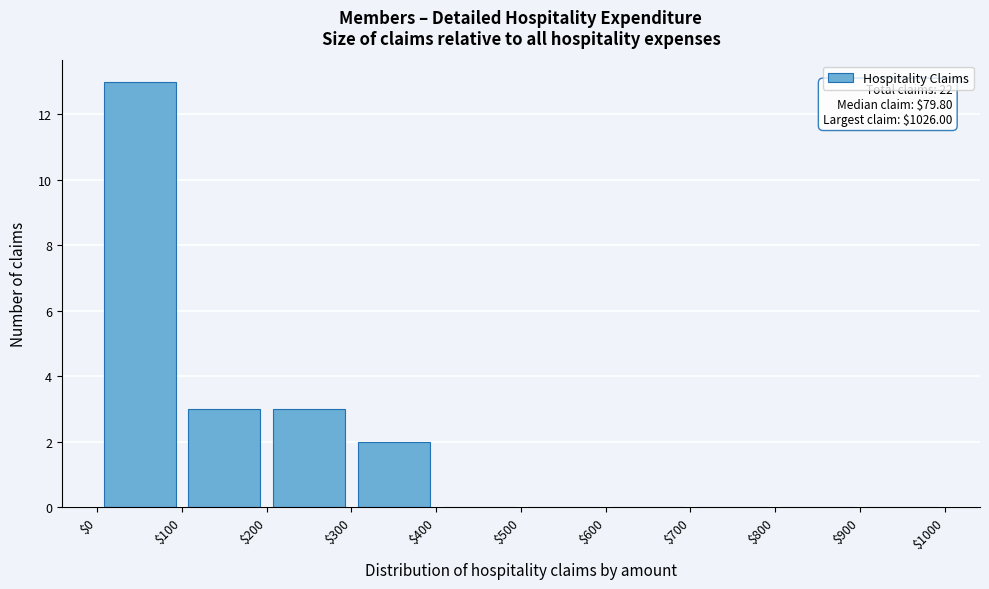

Which range on the x-axis has the tallest bar?

$0 to $100